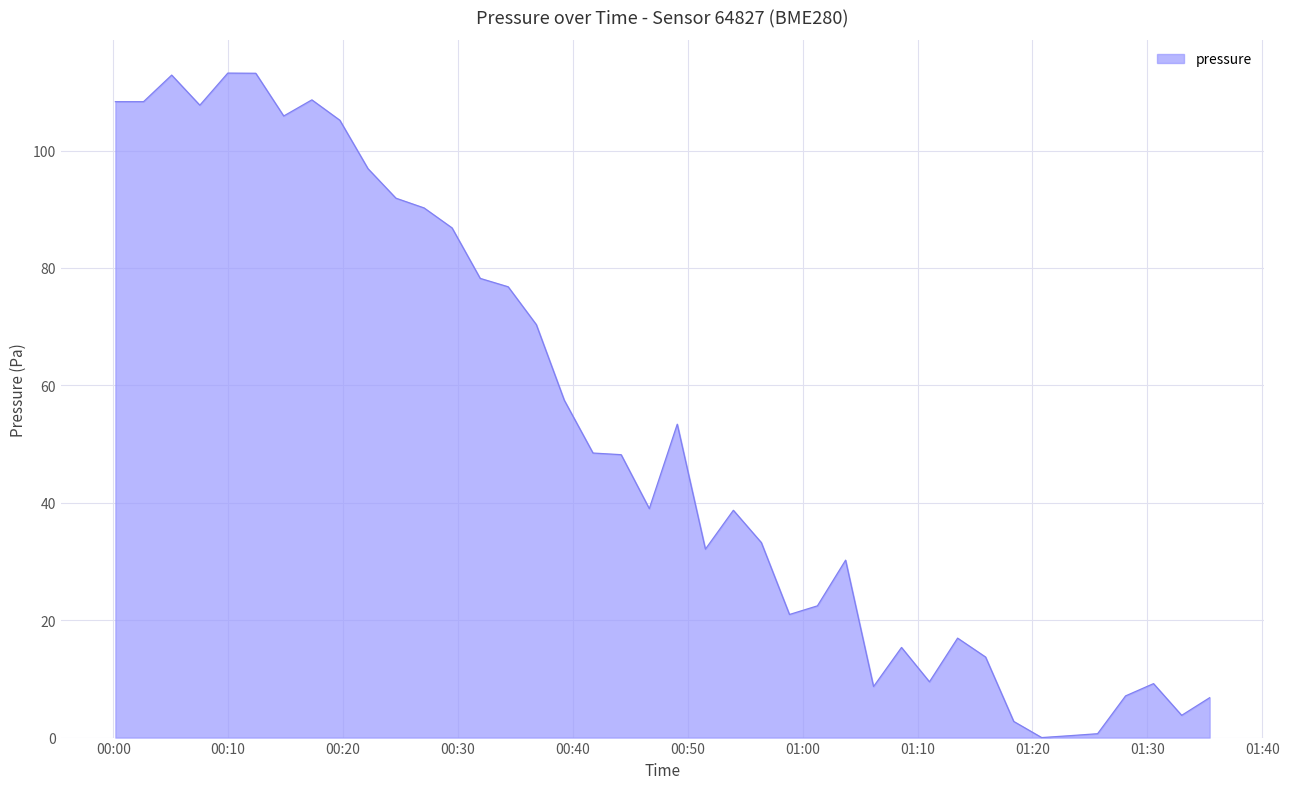

What is the greatest value displayed?

113.2